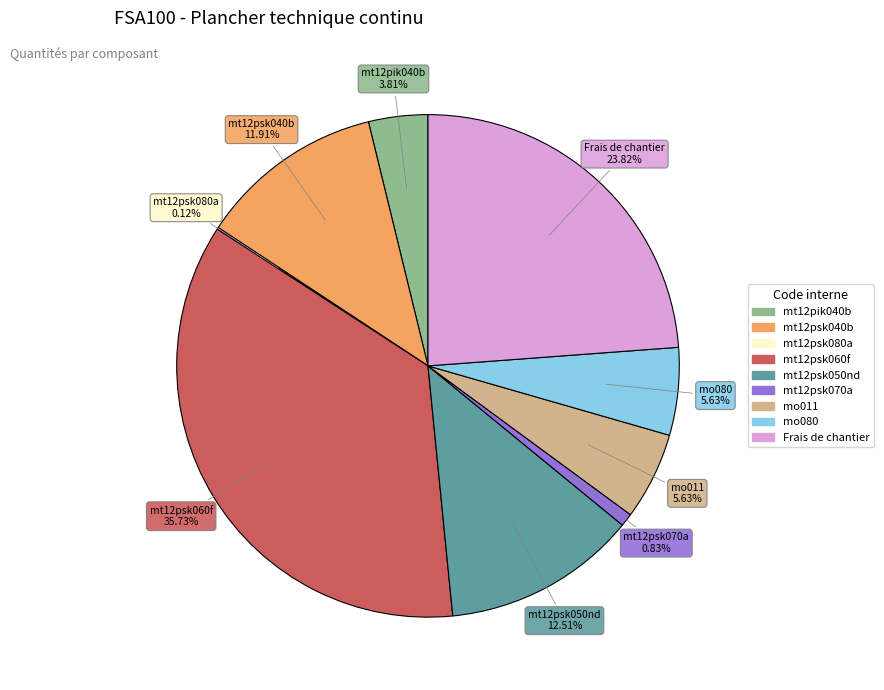

To the nearest percent, what portion does mt12psk040b represent?

12%